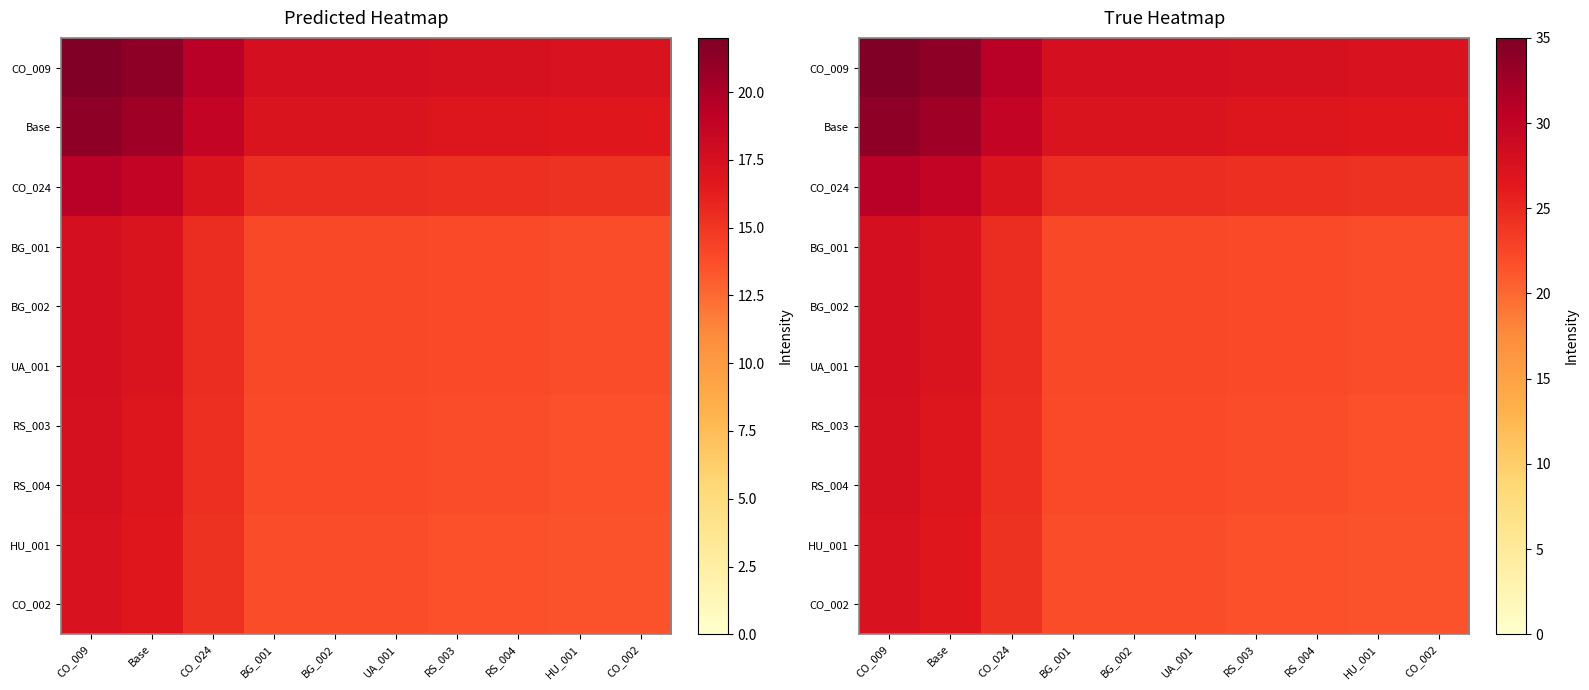

Is it true that HU_001 equals 6.3 at BG_001?

False